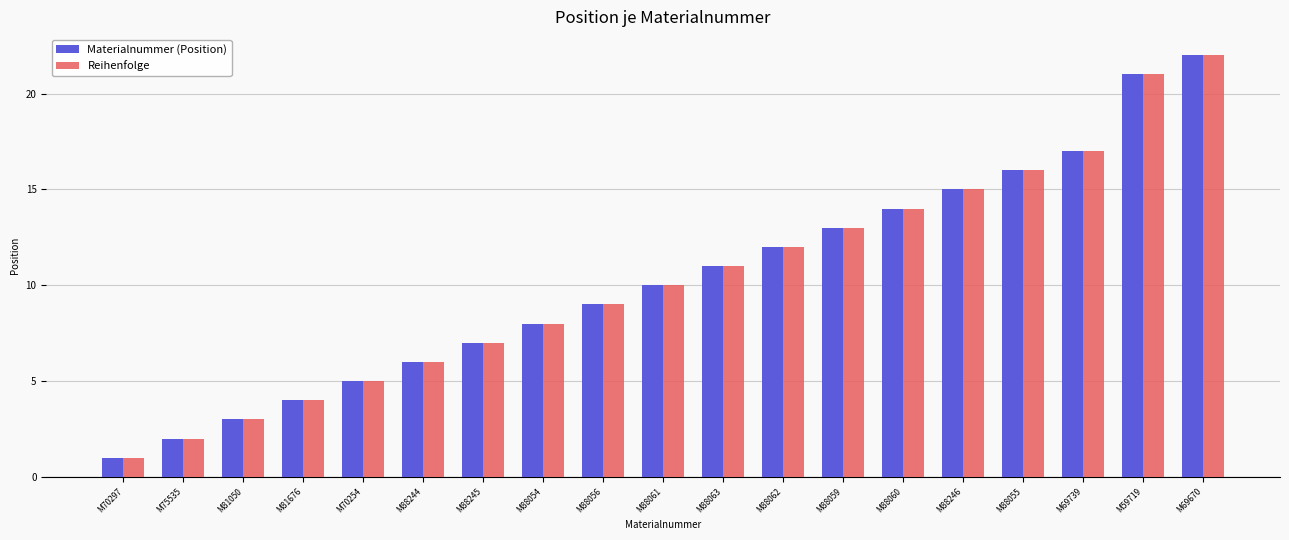

What is the value of the Materialnummer (Position) bar at the 6th from the left?

6